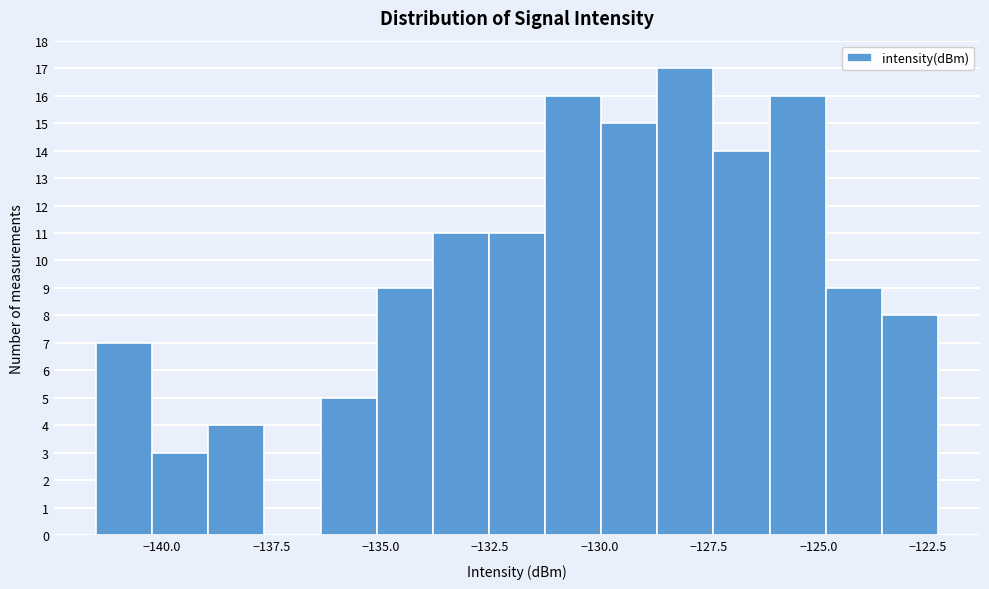

Read against the x-axis, roughly where is the centre of the tallest bar?

-128.0